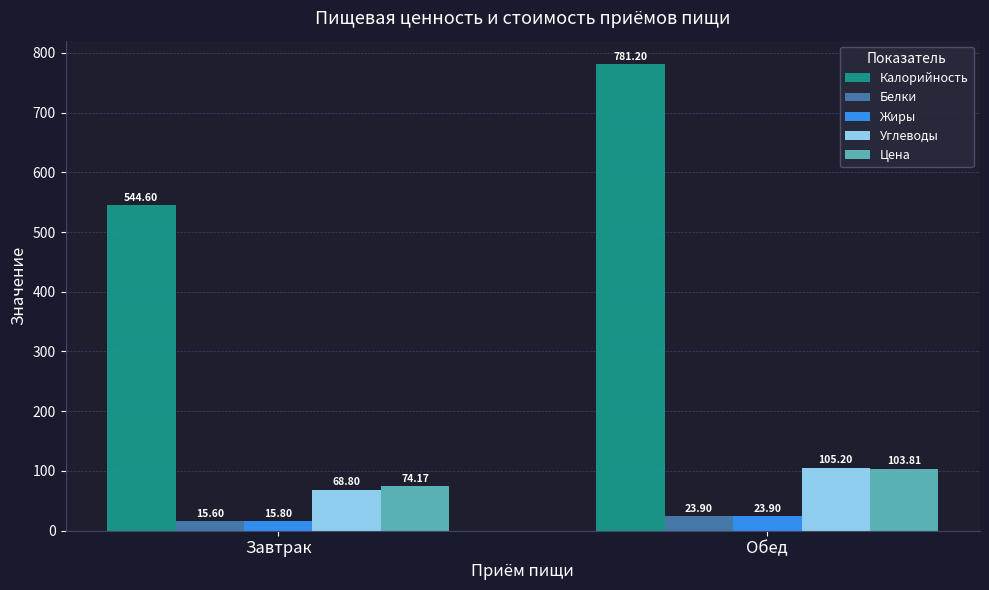

Is the value of Углеводы at Завтрак greater than the value of Белки at Завтрак?

Yes